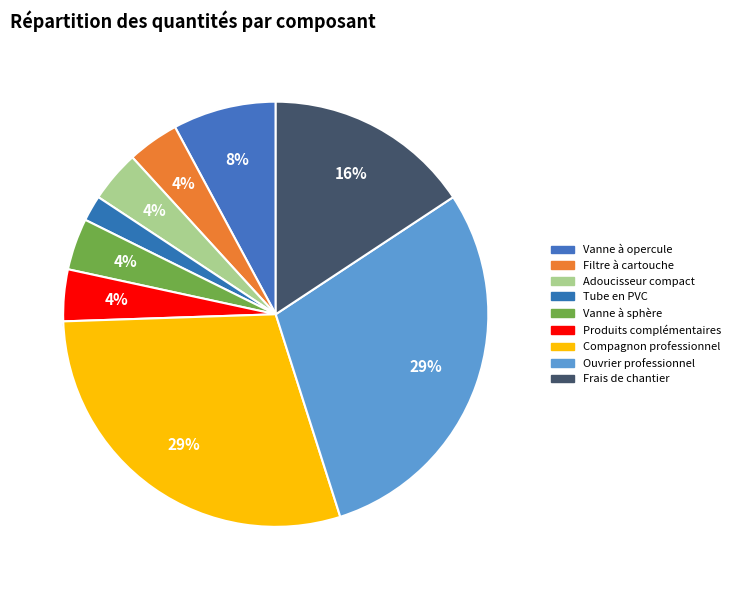

How many slices are in this pie chart?

9